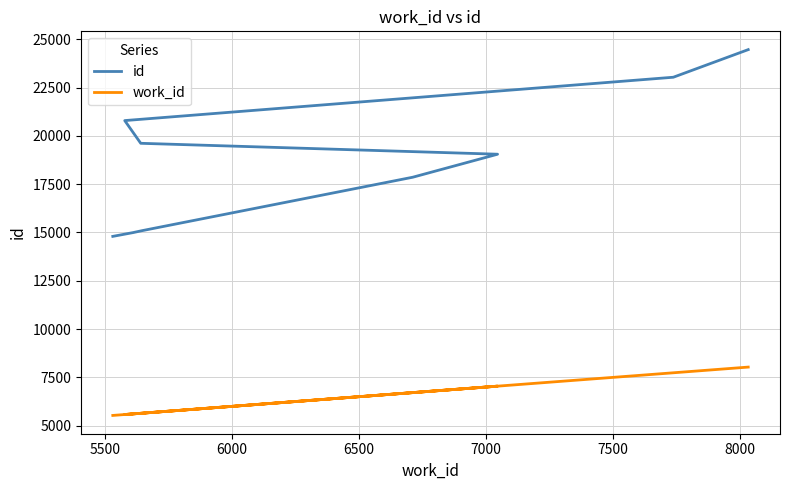

True or false: work_id and id intersect in this chart.

False